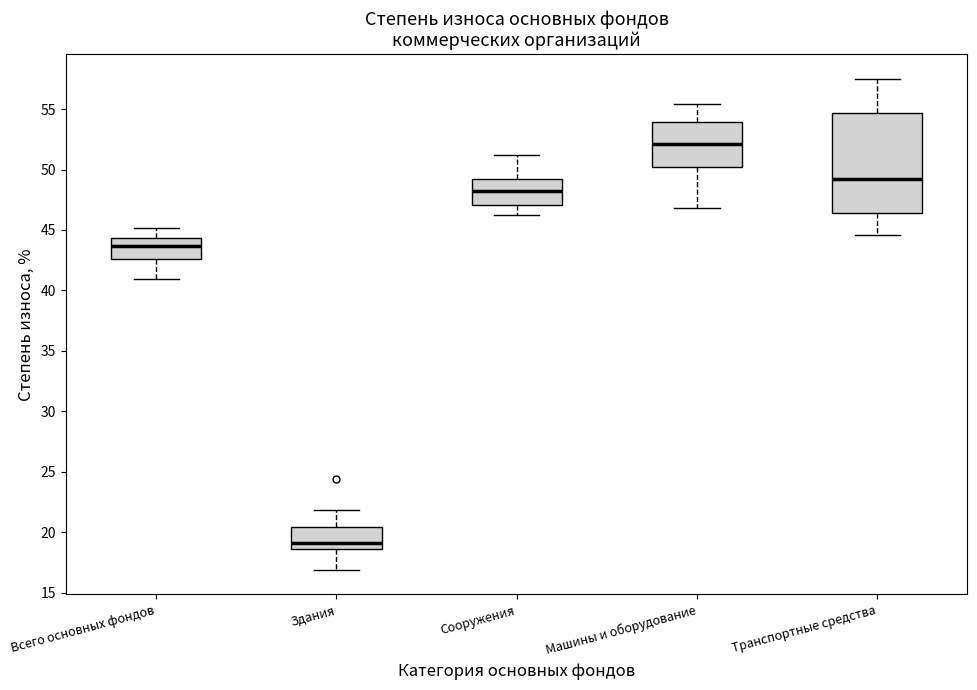

Which box is the tallest, from its lower edge to its upper edge?

Транспортные средства